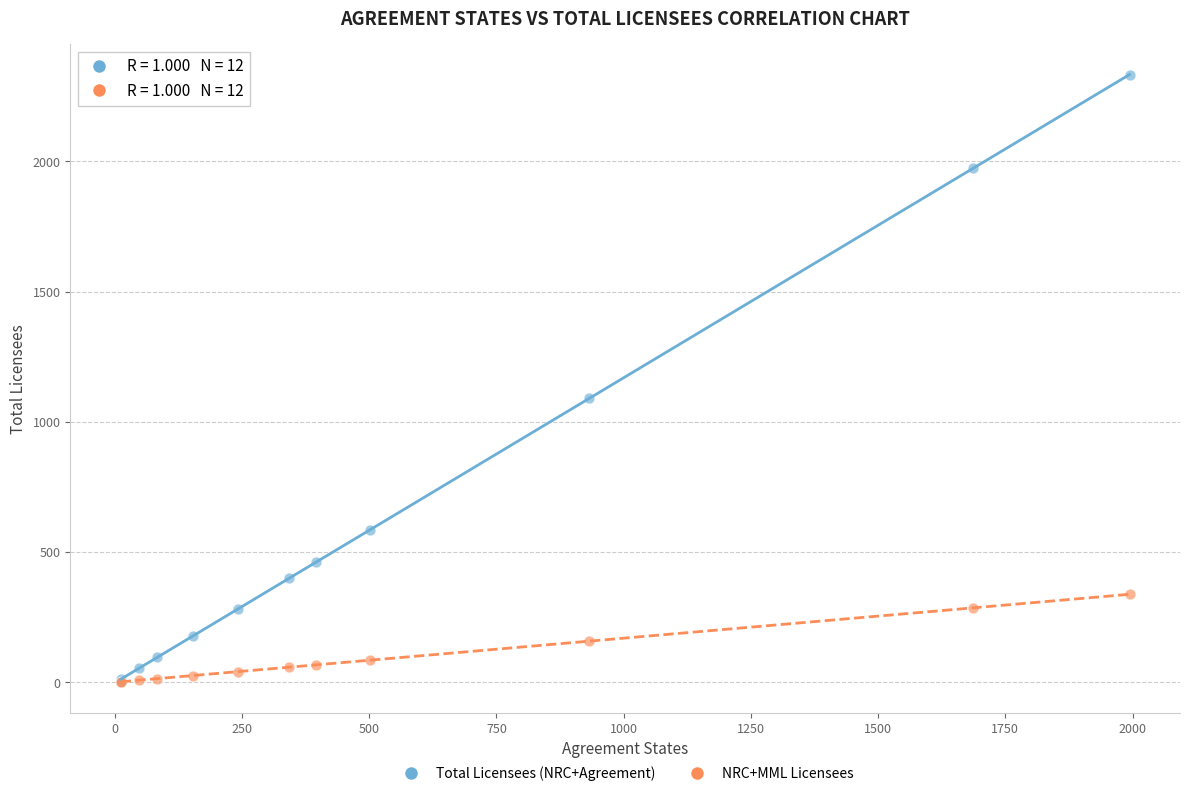

What are all the series names shown in the legend?

Total Licensees (NRC+Agreement), NRC+MML Licensees